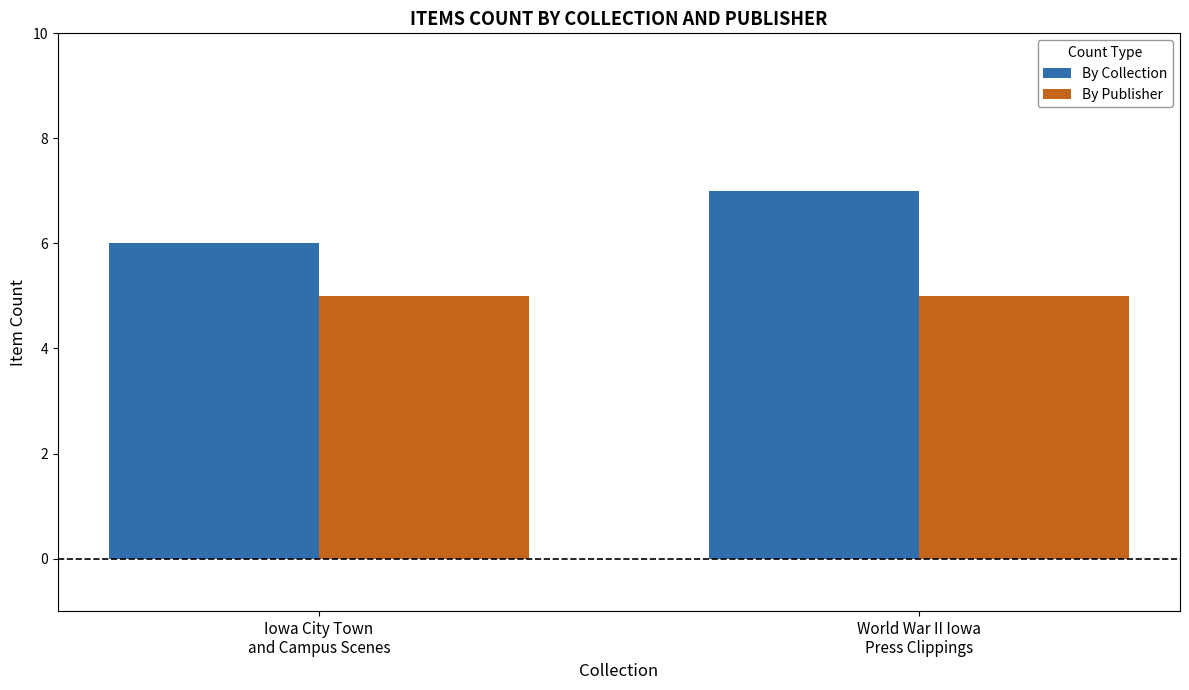

Is it true that By Publisher equals 2 at Iowa City Town
and Campus Scenes?

False